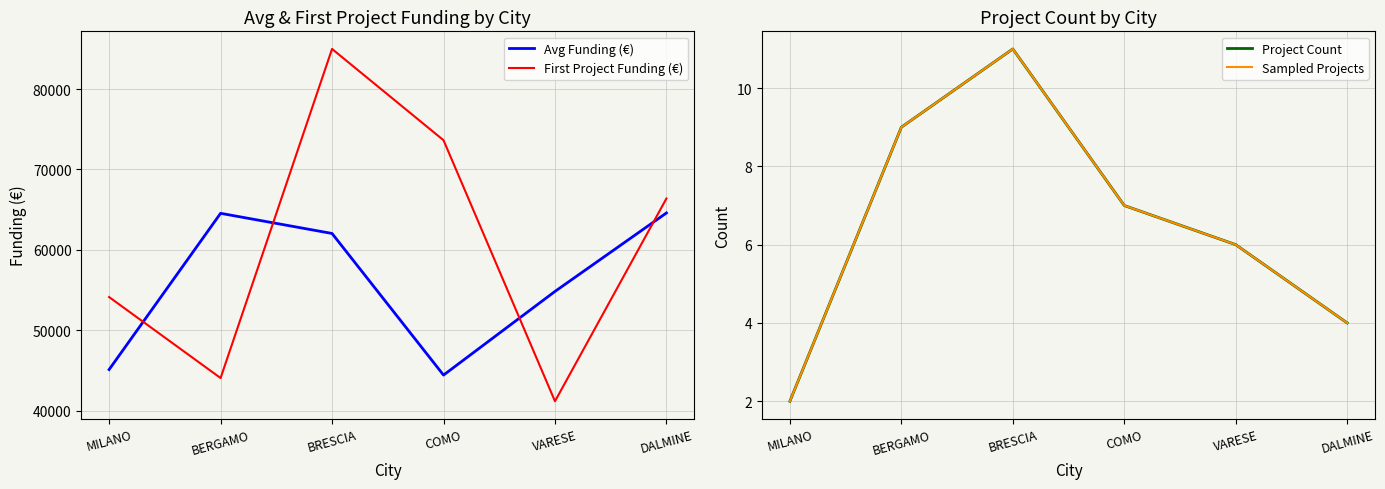

The Project Count series shows 7.3 at BRESCIA. True or false?

False